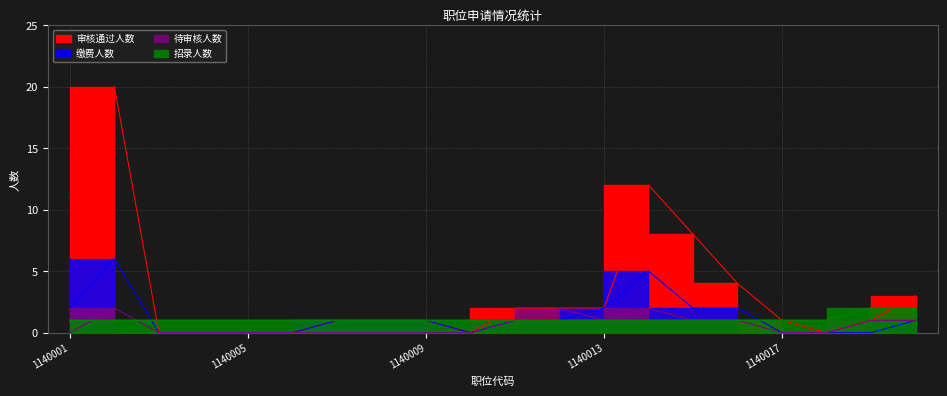

What is the difference between the maximum and second lowest values in the 招录人数 series?

1